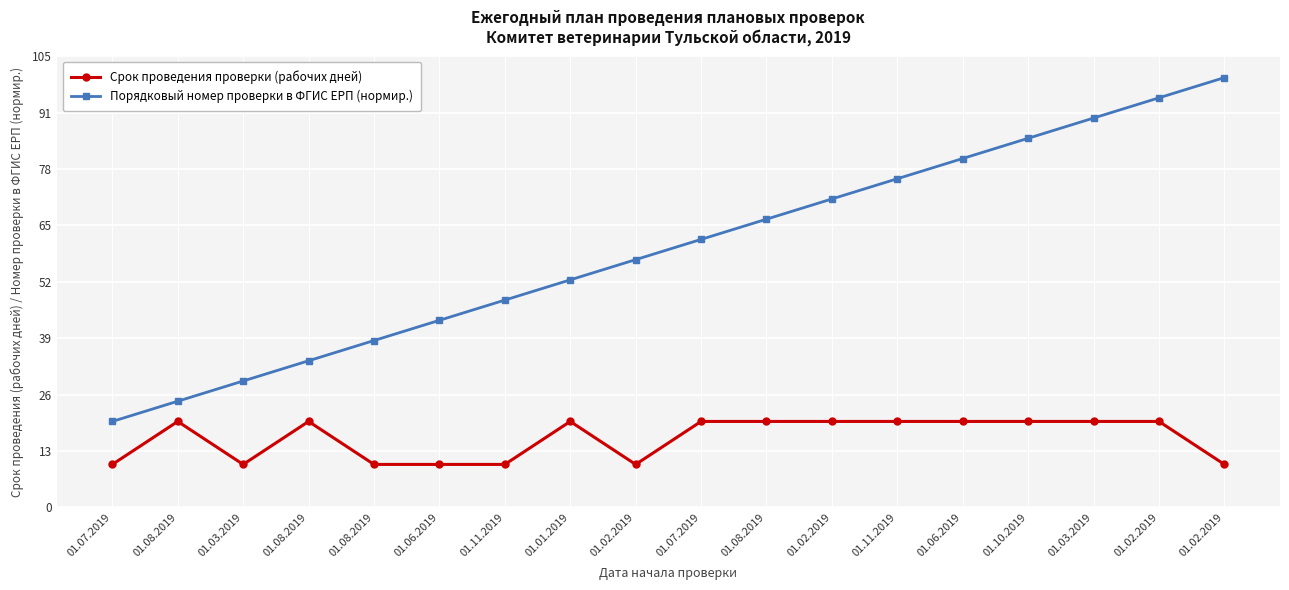

What are all the series names shown in the legend?

Срок проведения проверки (рабочих дней), Порядковый номер проверки в ФГИС ЕРП (нормир.)